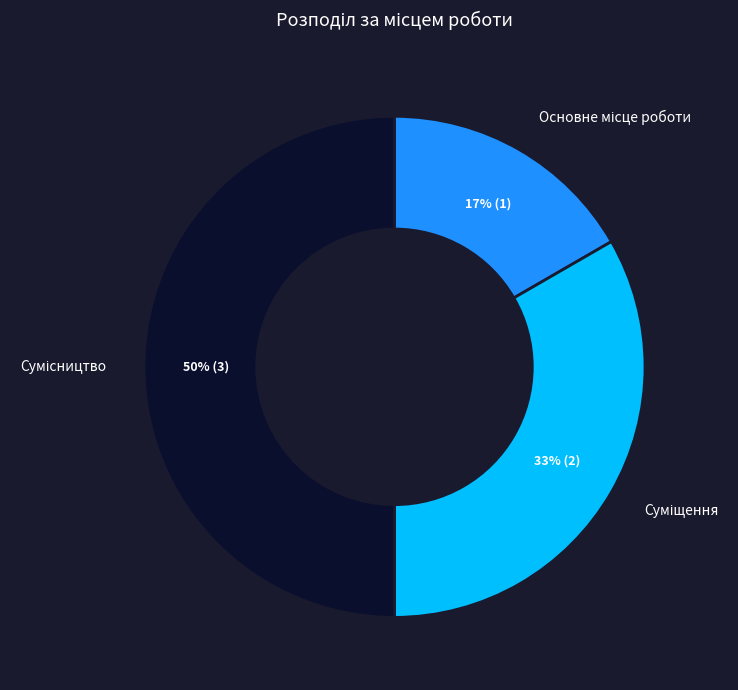

To the nearest percent, what is the difference between the largest and smallest slice percentages?

33%